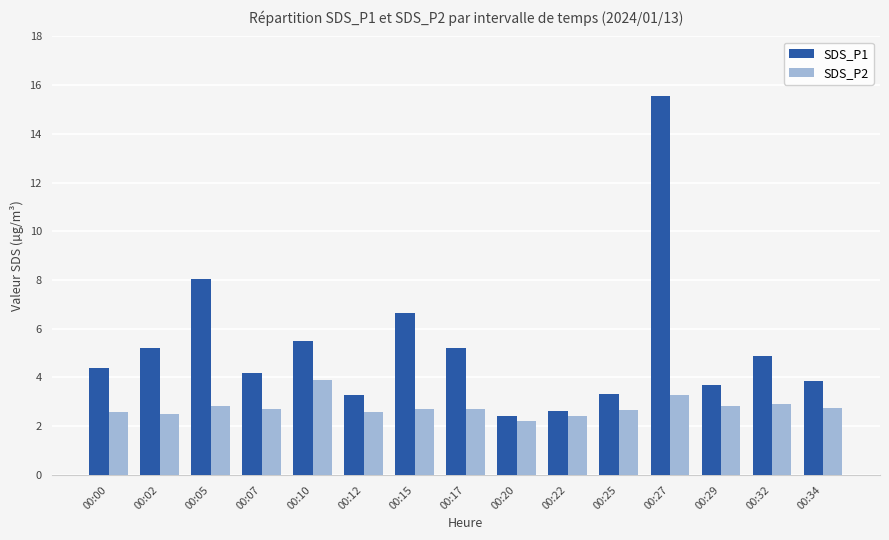

What is the total value across all series at 00:10?

9.4